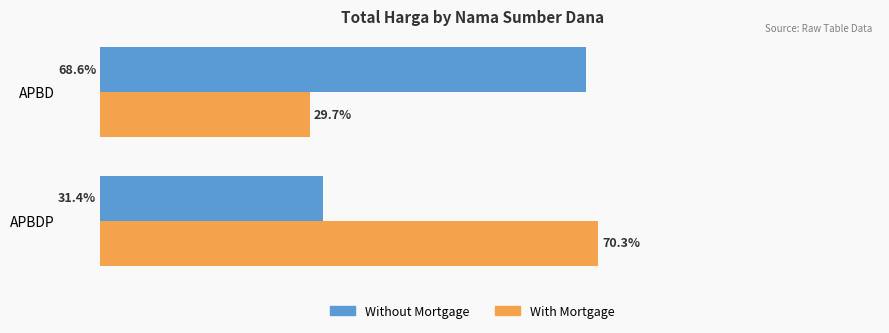

Between APBDP and APBD, which series saw the biggest shift?

With Mortgage